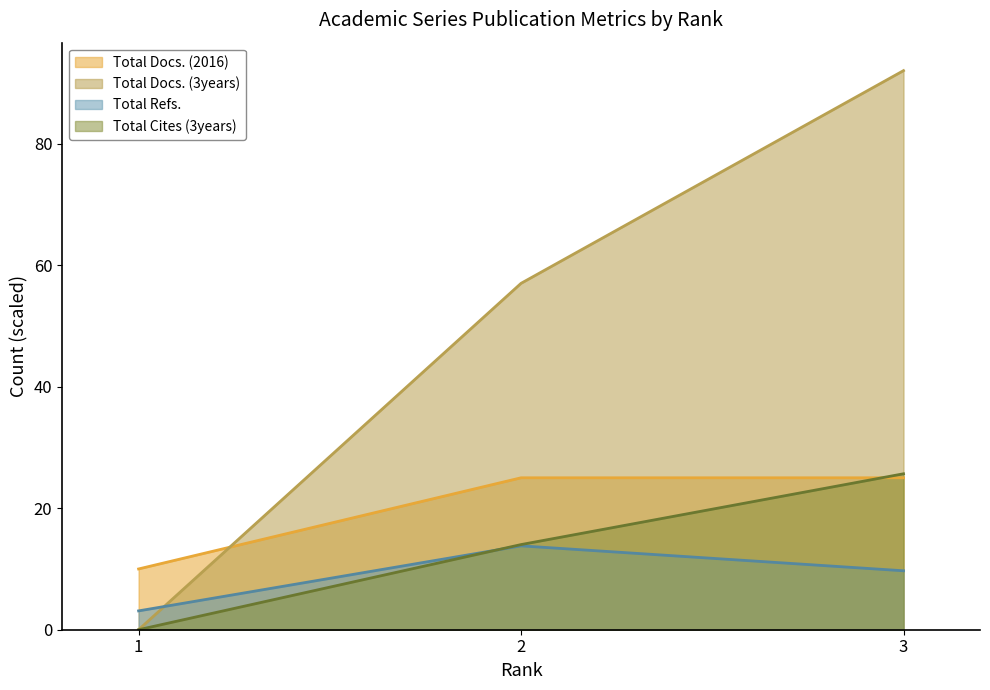

Reading right to left, transcribe all the data shown in this chart.

Total Docs. (2016): 3=25.0	2=25.0	1=10.0
Total Docs. (3years): 3=92.0	2=57.0	1=0.0
Total Refs.: 3=9.7	2=13.8	1=3.1
Total Cites (3years): 3=25.7	2=14.0	1=0.0